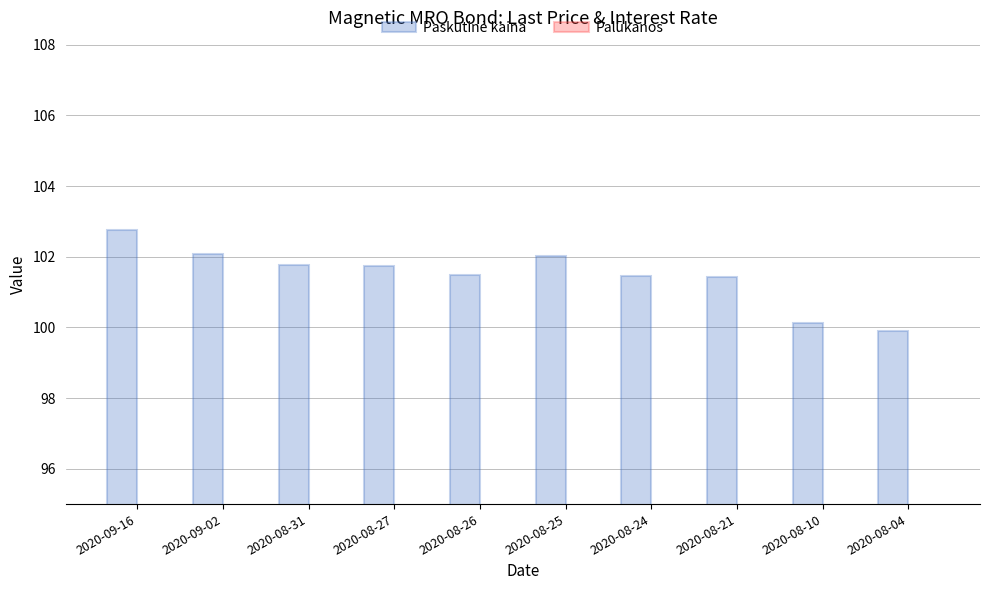

What is the sum of the Palūkanos values at 2020-08-27 and 2020-09-02?

3.2